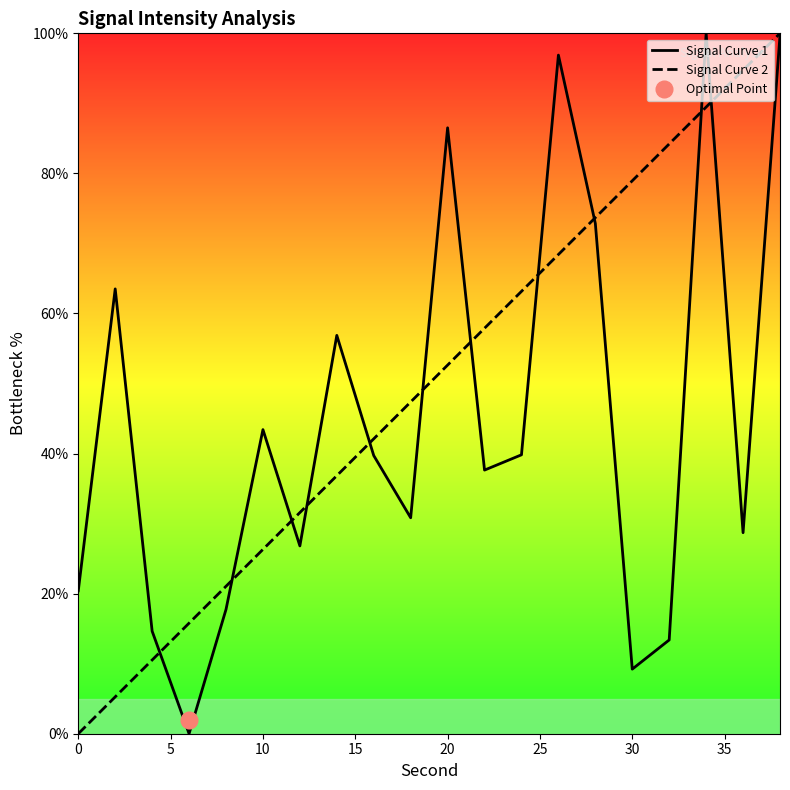

The Signal Curve 1 series shows 20.4 at 0. True or false?

True